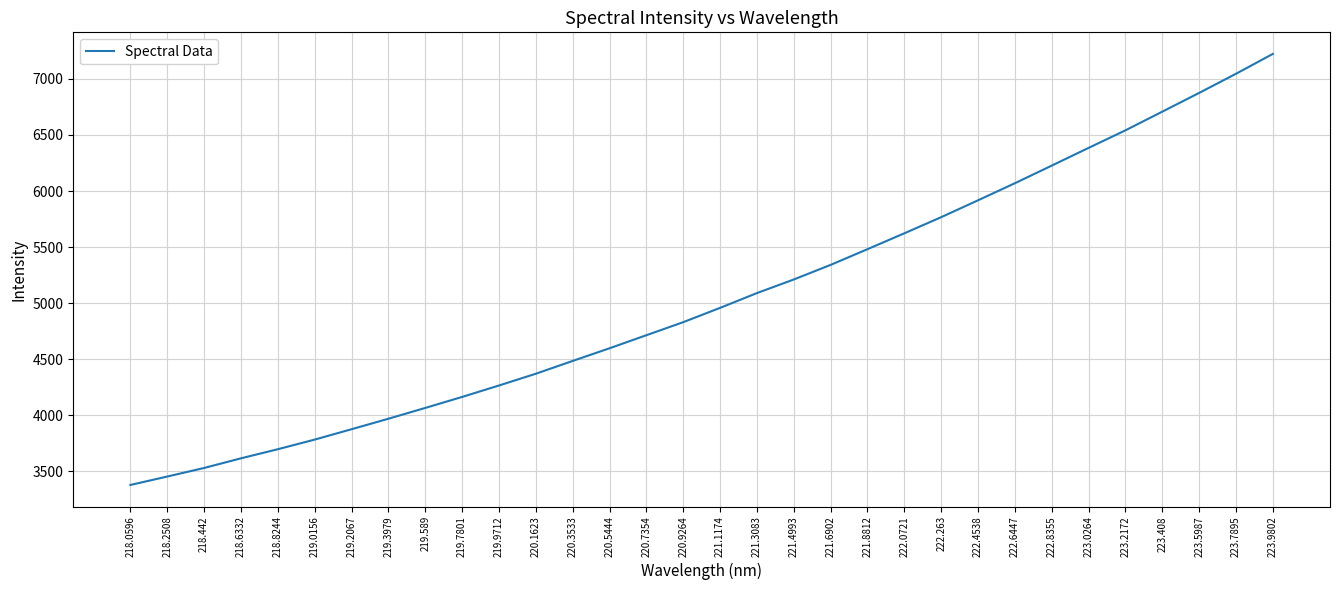

List the labels in order of value, largest first.

223.9802, 223.7895, 223.5987, 223.408, 223.2172, 223.0264, 222.8355, 222.6447, 222.4538, 222.263, 222.0721, 221.8812, 221.6902, 221.4993, 221.3083, 221.1174, 220.9264, 220.7354, 220.5444, 220.3533, 220.1623, 219.9712, 219.7801, 219.589, 219.3979, 219.2067, 219.0156, 218.8244, 218.6332, 218.442, 218.2508, 218.0596